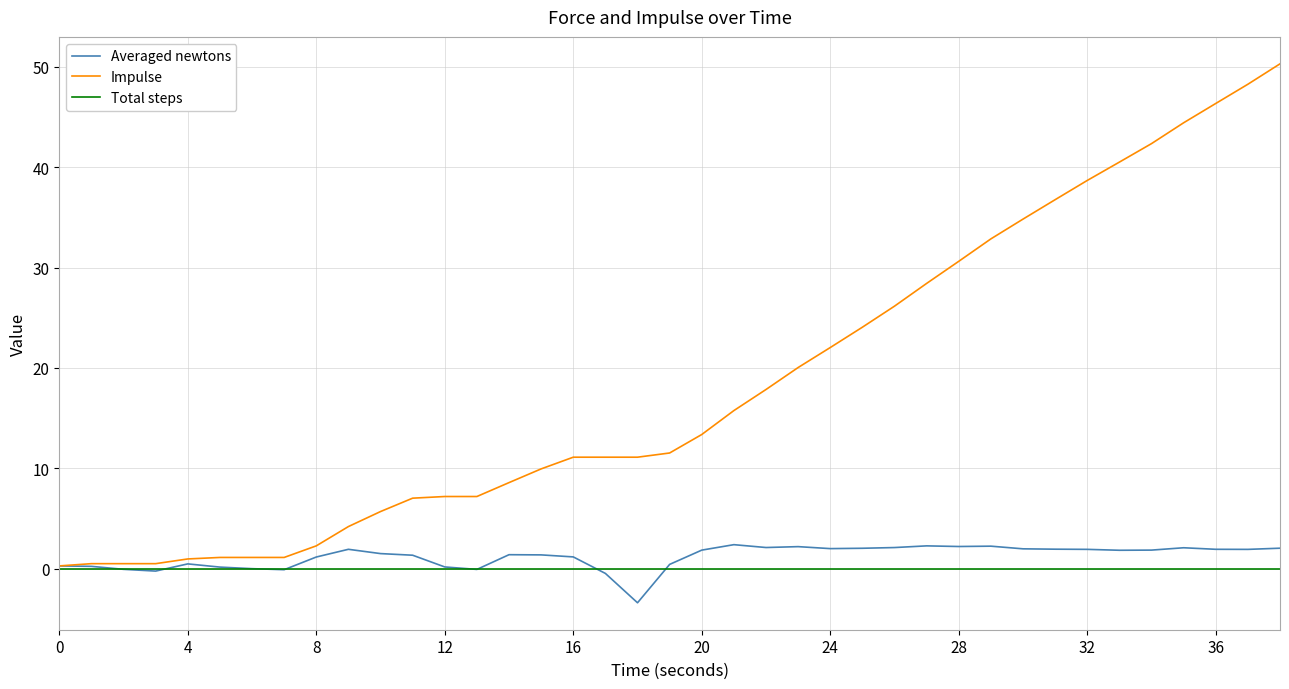

Does the chart display data point markers on the line(s)?

No